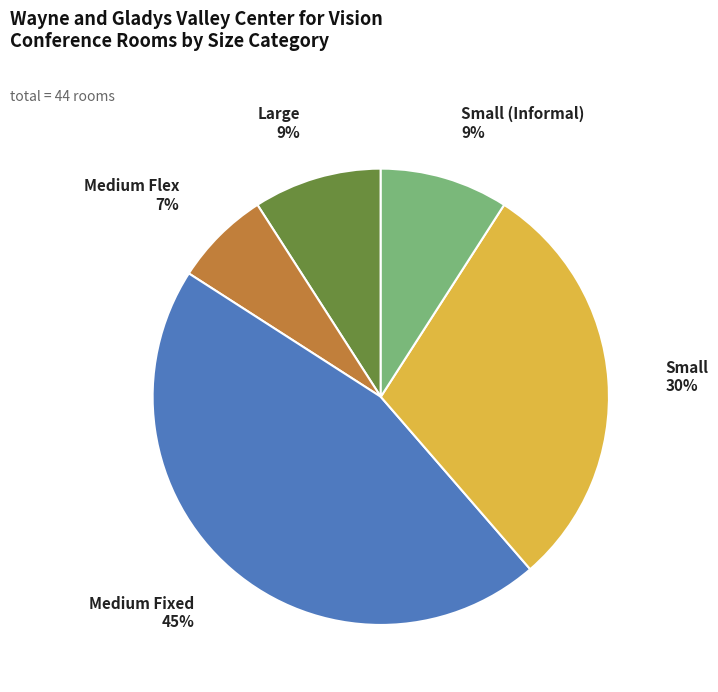

How many slices are in this pie chart?

5